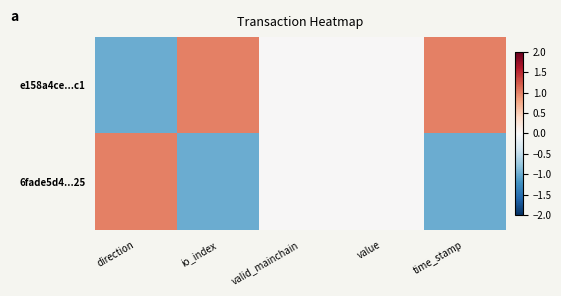

What is the greatest value displayed?

1